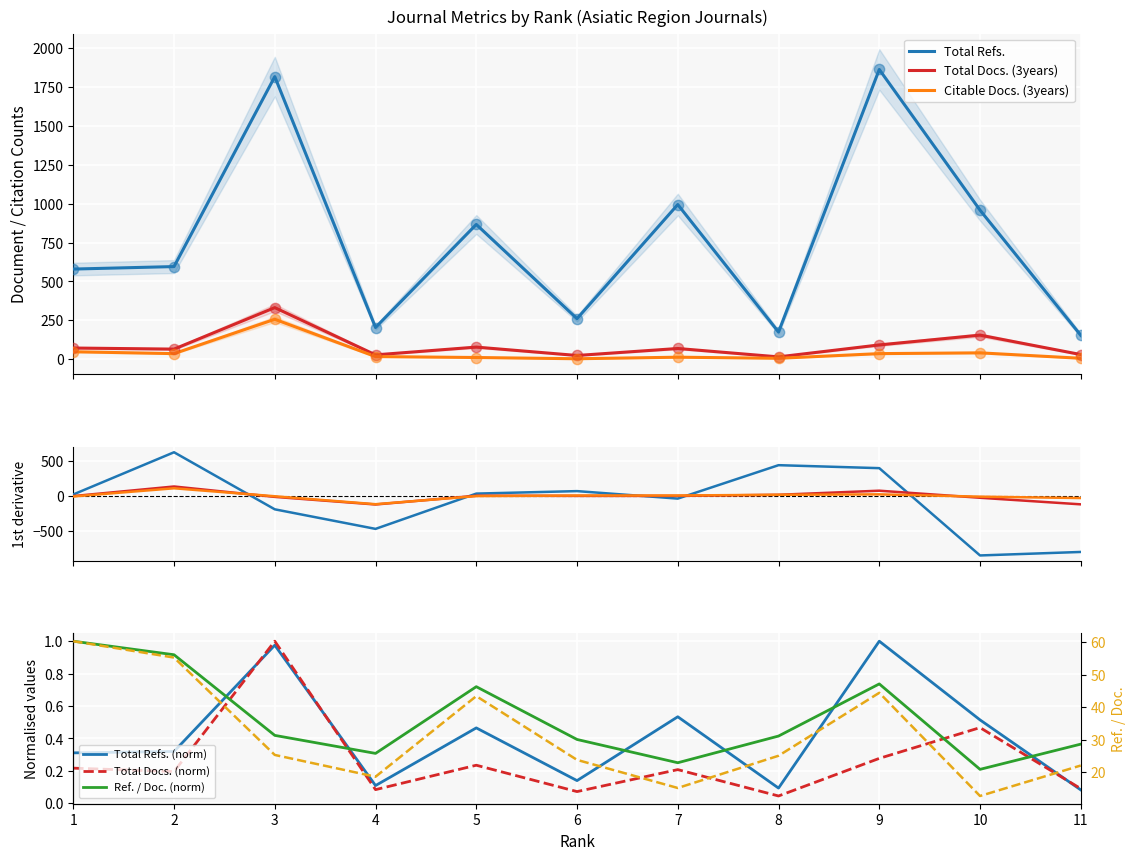

At which category is the sum across all series the highest?

3